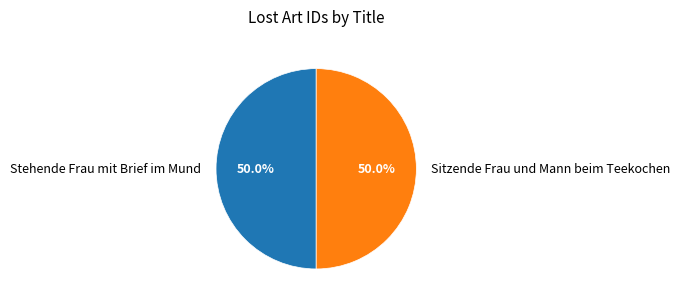

What is the ratio of the value at Stehende Frau mit Brief im Mund to the value at Sitzende Frau und Mann beim Teekochen?

1.0